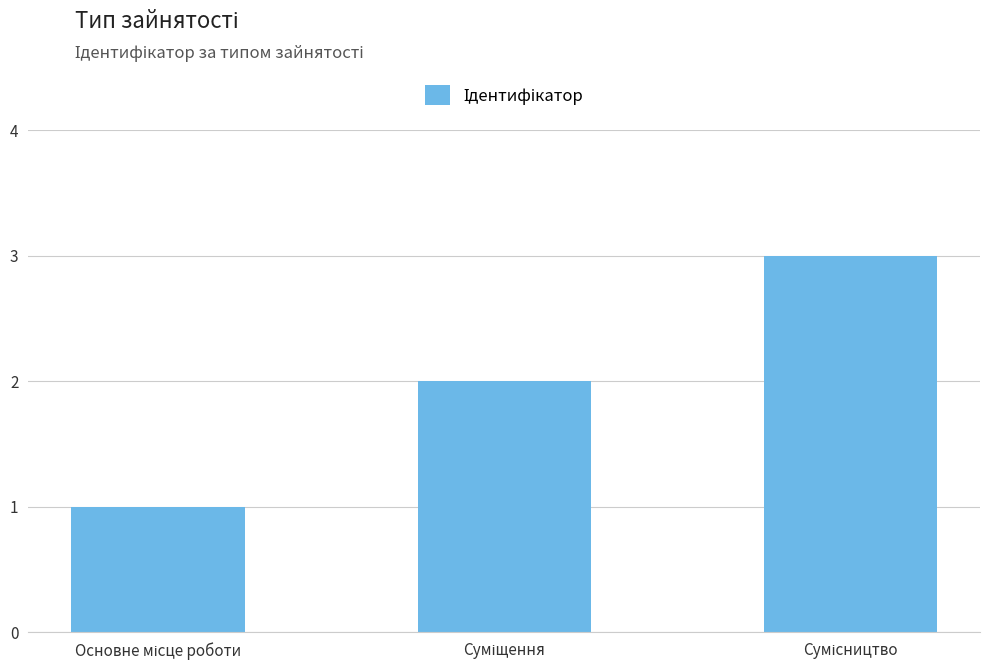

What is the maximum value shown in the chart?

3